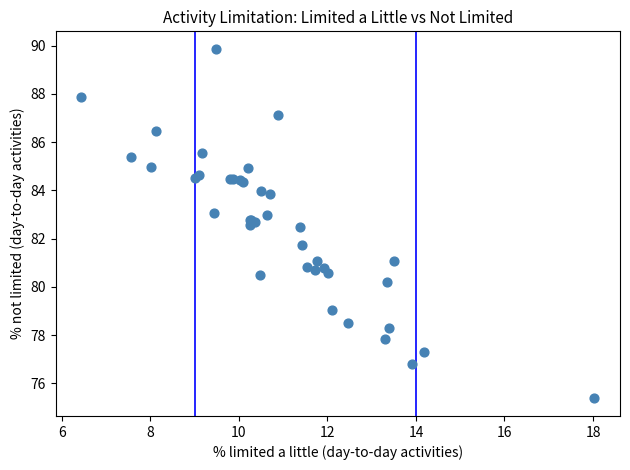

What Y value in the scatter plot is closest to 82?

81.7